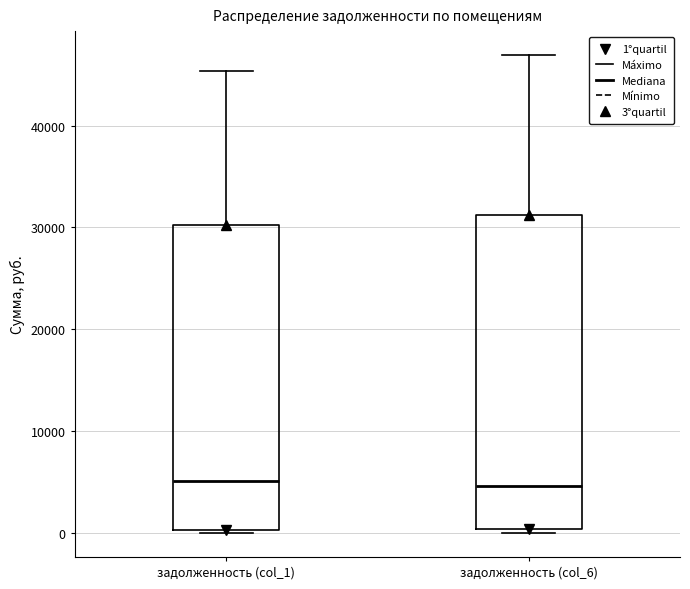

Reading left to right, transcribe this box plot: for each box, give where its median line is, the range the box spans, and where its two whiskers end, as read against the y-axis. The values are not printed on the chart, so give them approximately, as read against the axis.

задолженность (col_1): median 5000, box 0 to 30000, whiskers 0 (just below the box's lower edge) to 45000
задолженность (col_6): median 5000, box 0 to 31000, whiskers 0 (just below the box's lower edge) to 47000